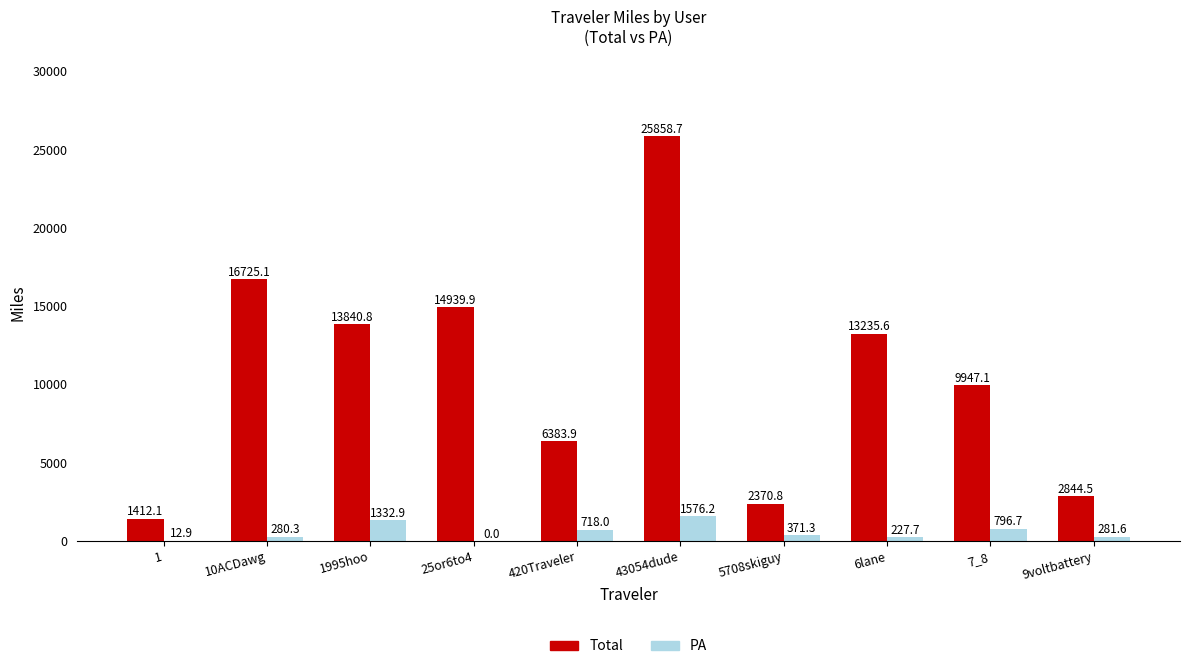

Which series changed the most between 1 and 25or6to4?

Total